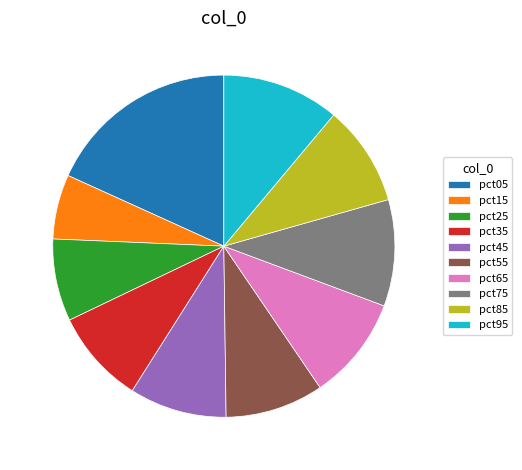

How many segments does this pie chart have?

10